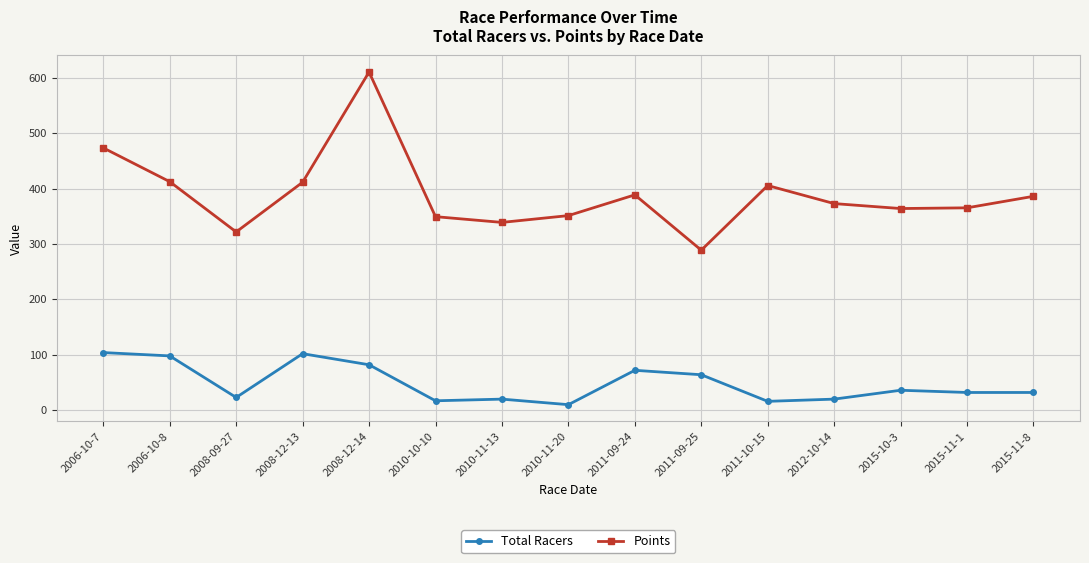

True or false: Points and Total Racers cross at least once.

False